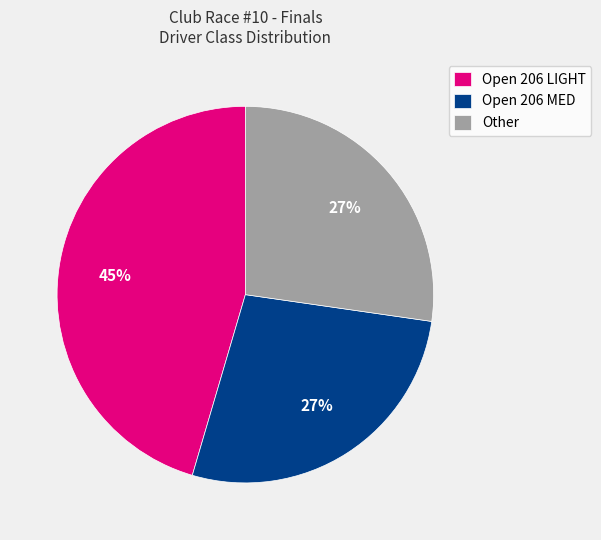

Which has a higher value, Open 206 LIGHT or Other?

Open 206 LIGHT